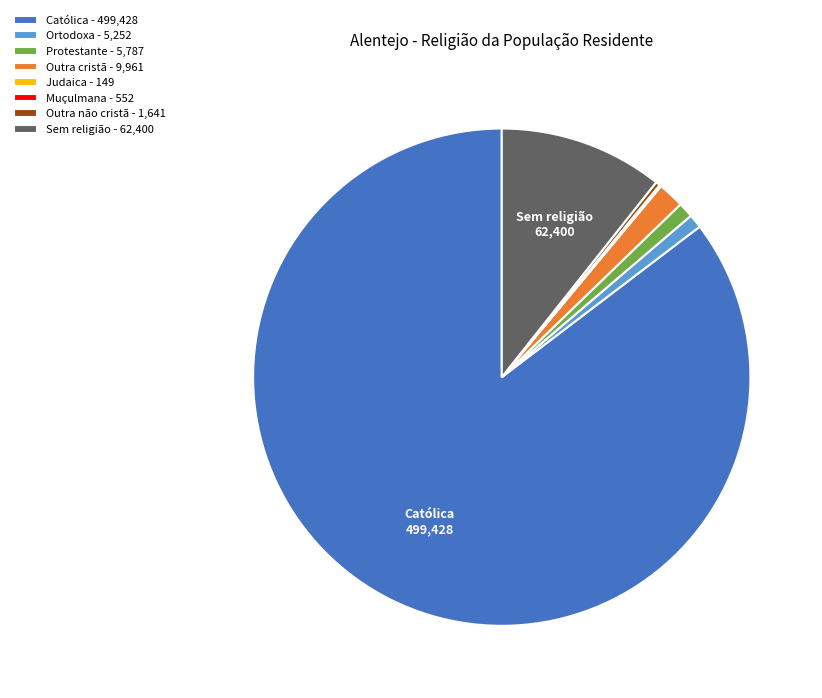

Is it true that Sem religião is 11% of the pie?

True